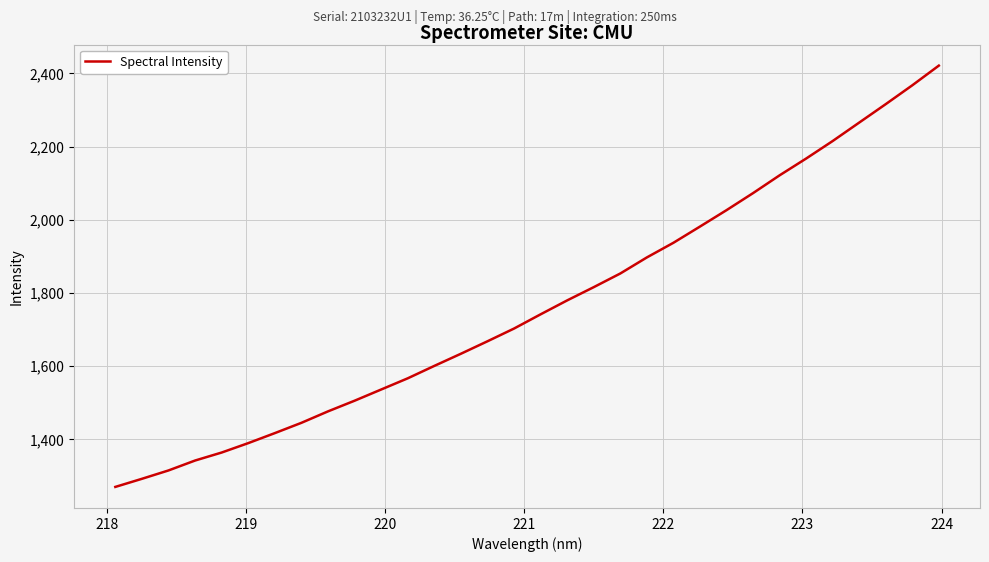

What is the minimum value shown in the chart?

1269.9